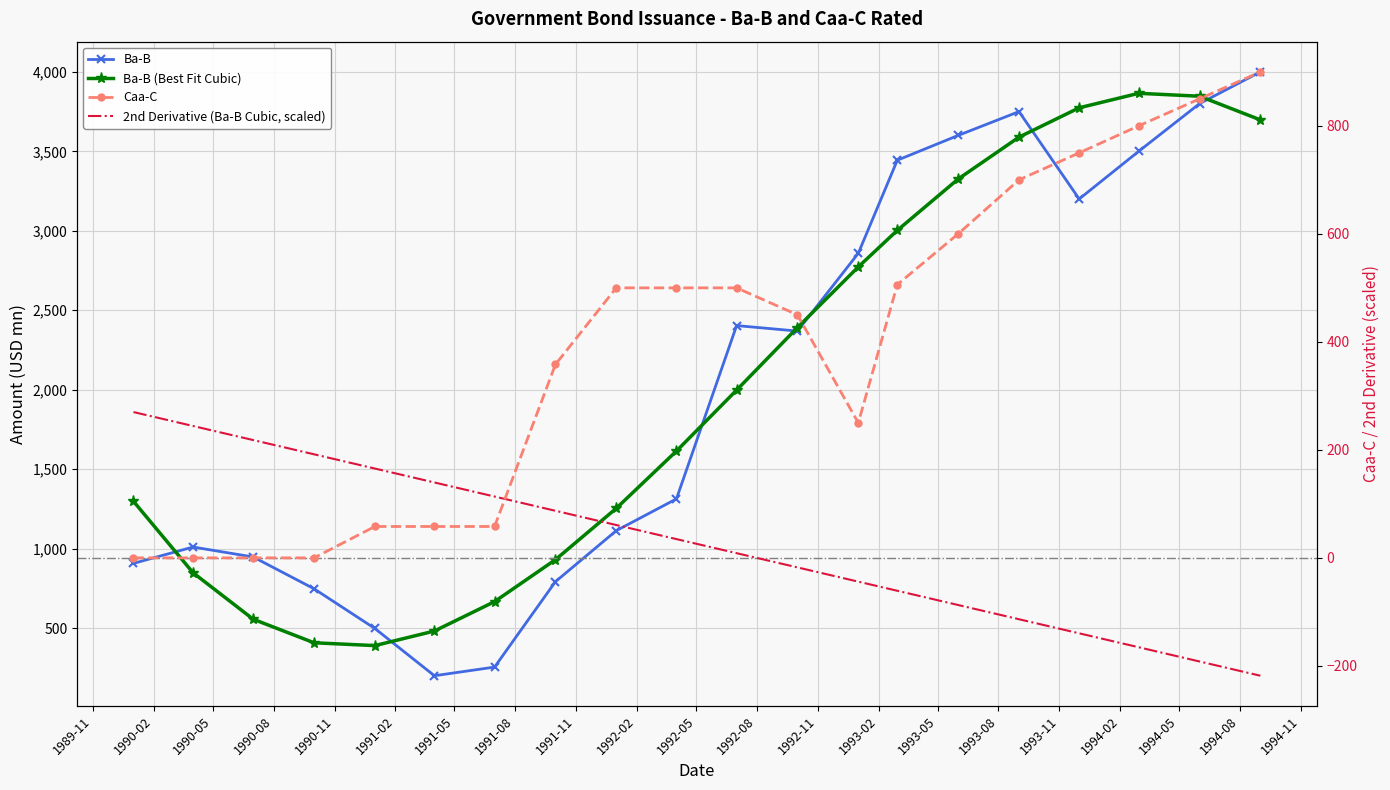

What is the label of the 12th point from the left?

1992-08